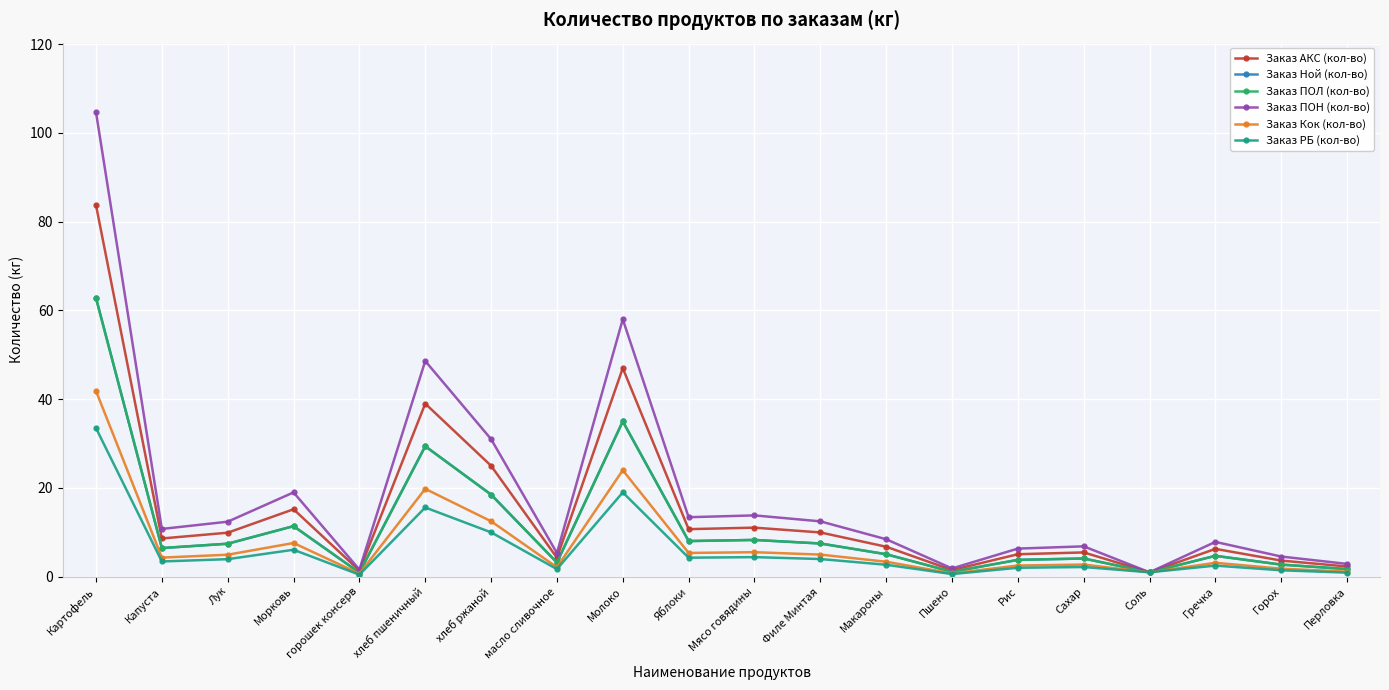

Which series has the widest spread of values?

Заказ ПОН (кол-во)